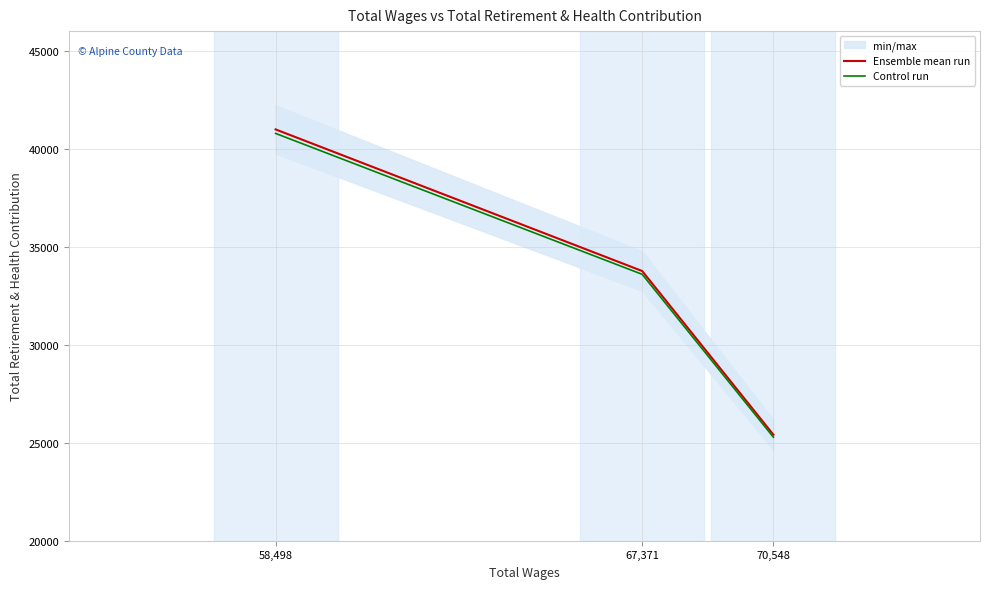

Which category has the highest value across all series?

58,498